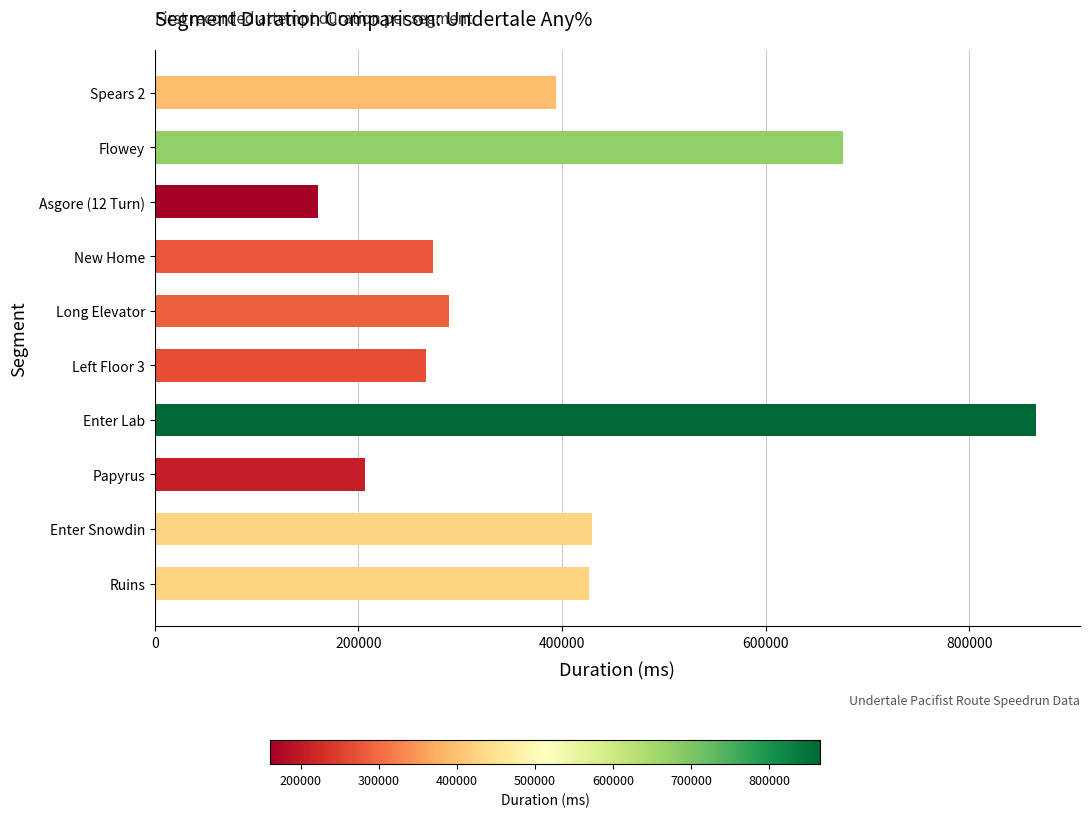

What is the difference between the maximum and minimum values?

705017